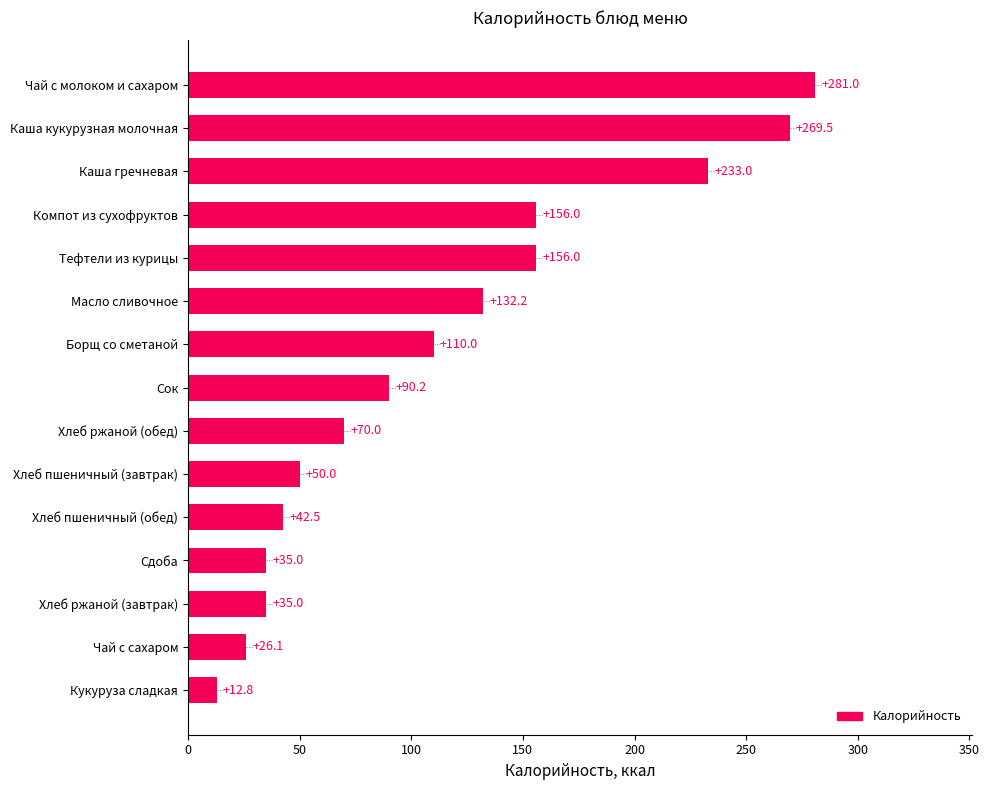

What is the difference between the maximum and second lowest values?

254.9